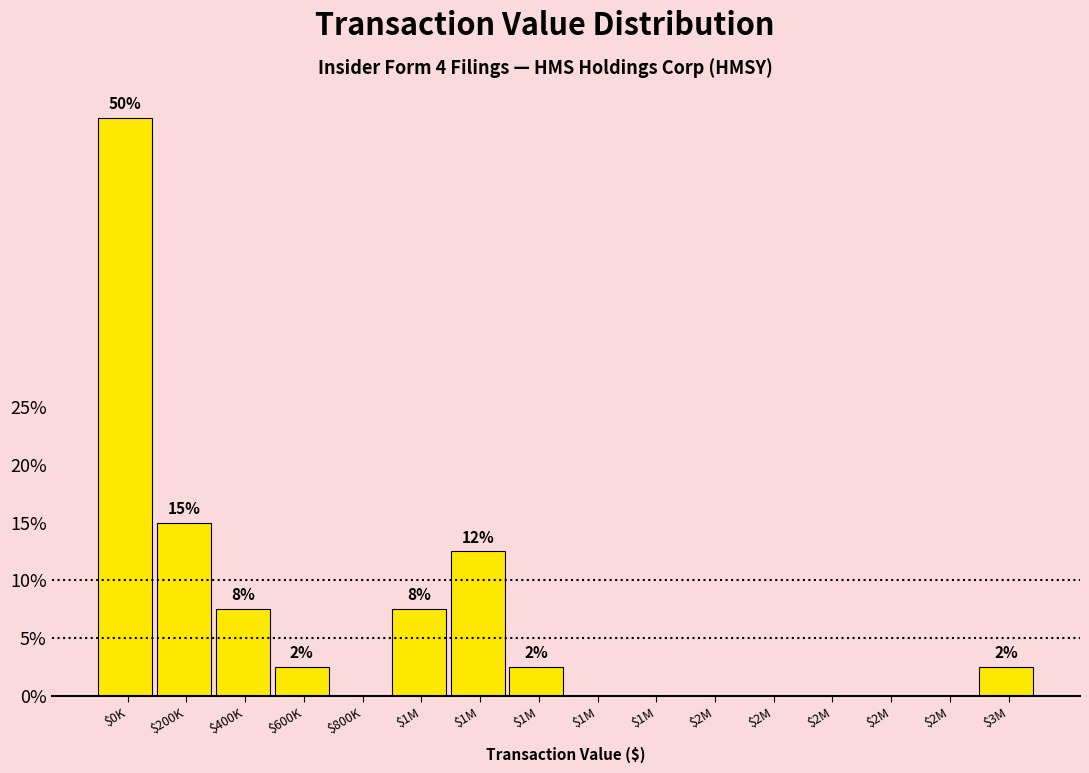

Are the bars horizontal?

No